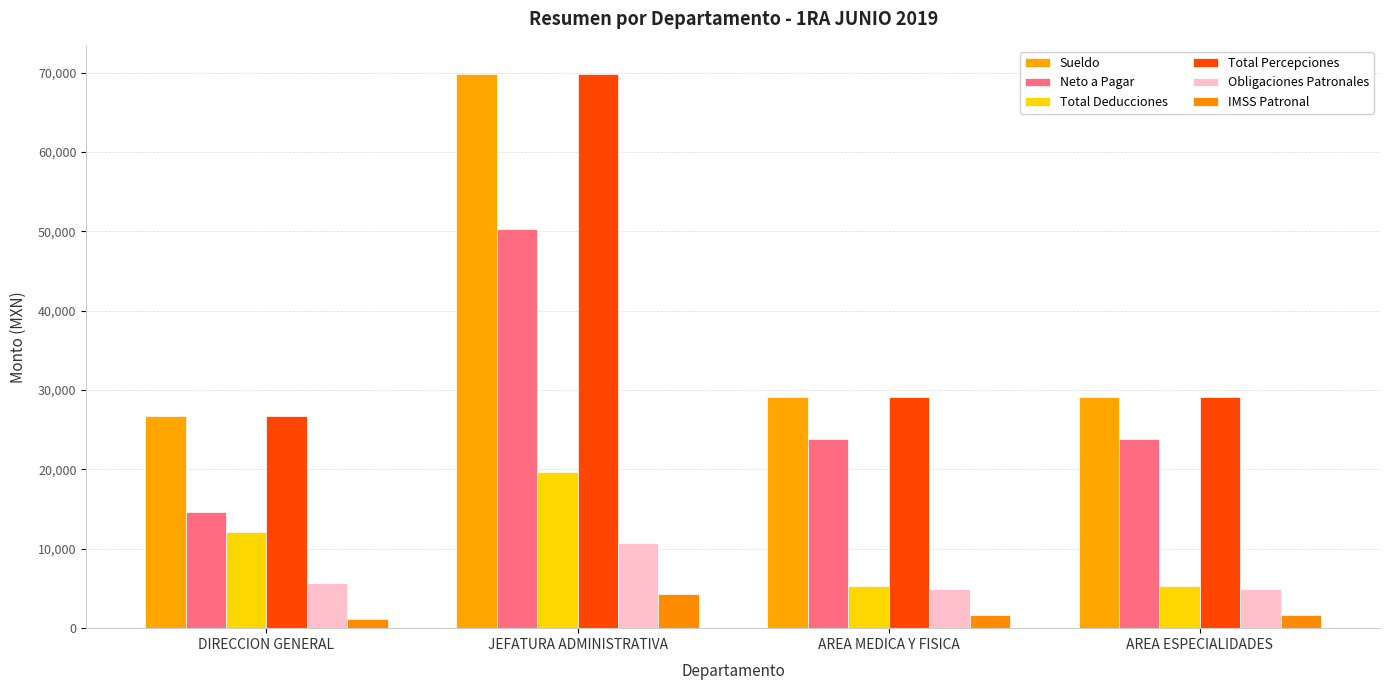

Which has a higher value, AREA MEDICA Y FISICA or JEFATURA ADMINISTRATIVA?

JEFATURA ADMINISTRATIVA